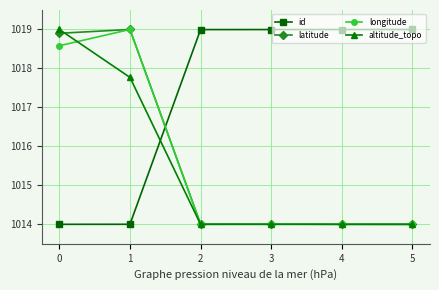

The latitude series shows 599.3 at 3. True or false?

False